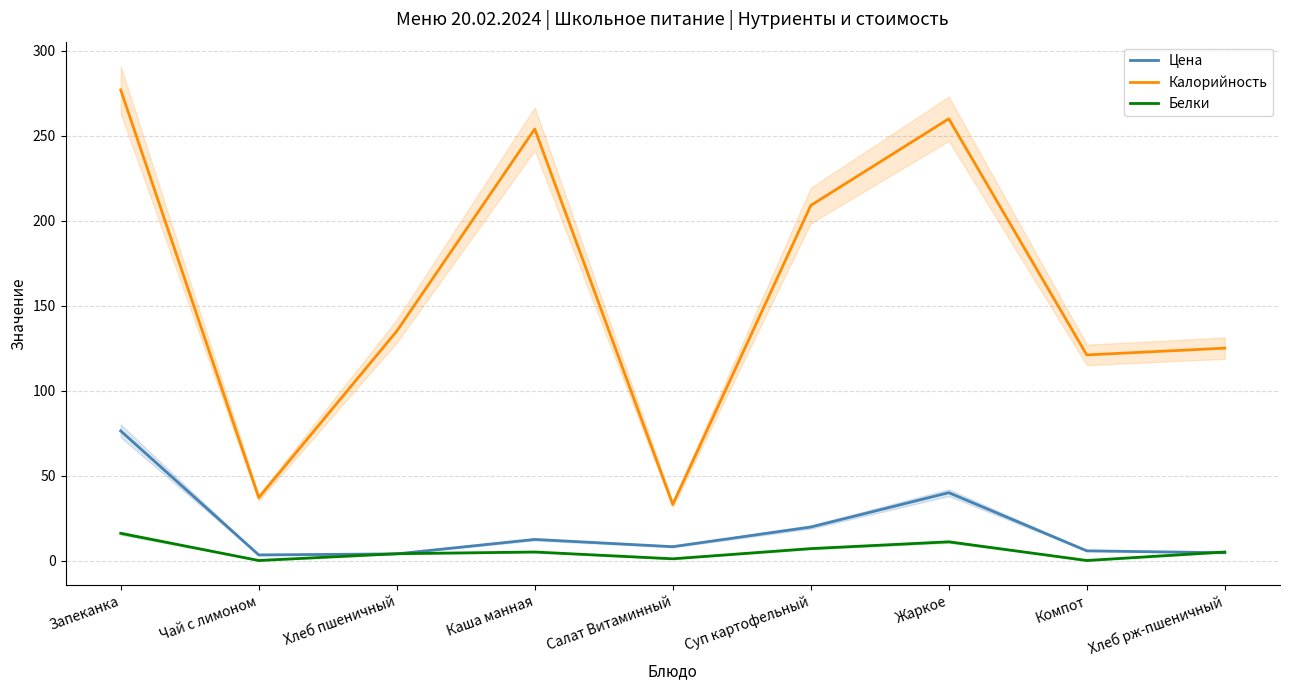

Rank the categories by Калорийность value from lowest to highest.

Салат Витаминный, Чай с лимоном, Компот, Хлеб рж-пшеничный, Хлеб пшеничный, Суп картофельный, Каша манная, Жаркое, Запеканка